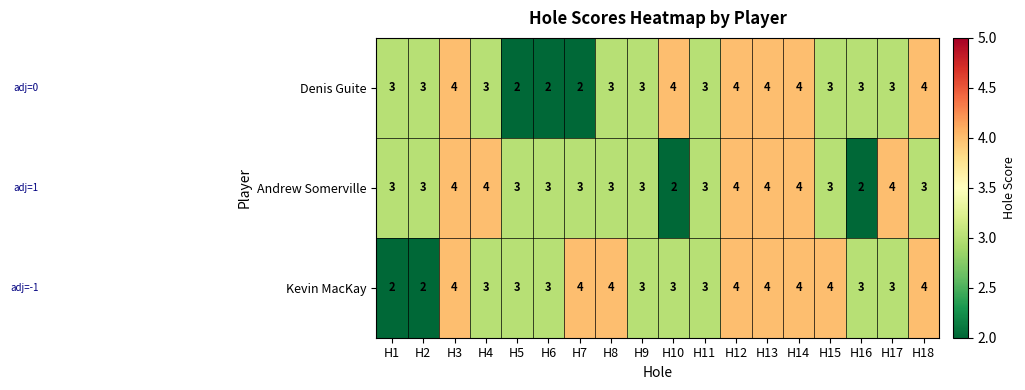

How many data points does each series have?

18